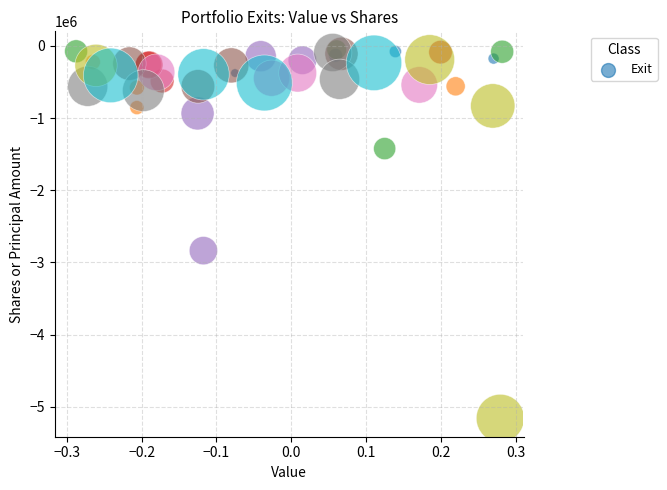

What Y value in the scatter plot is closest to -2605750?

-2835900